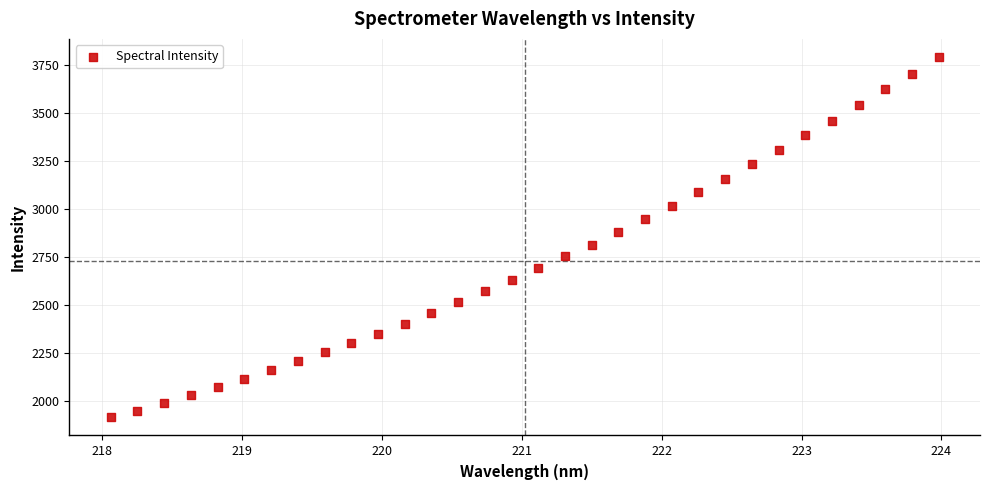

What is the range of X values (max minus min)?

5.9